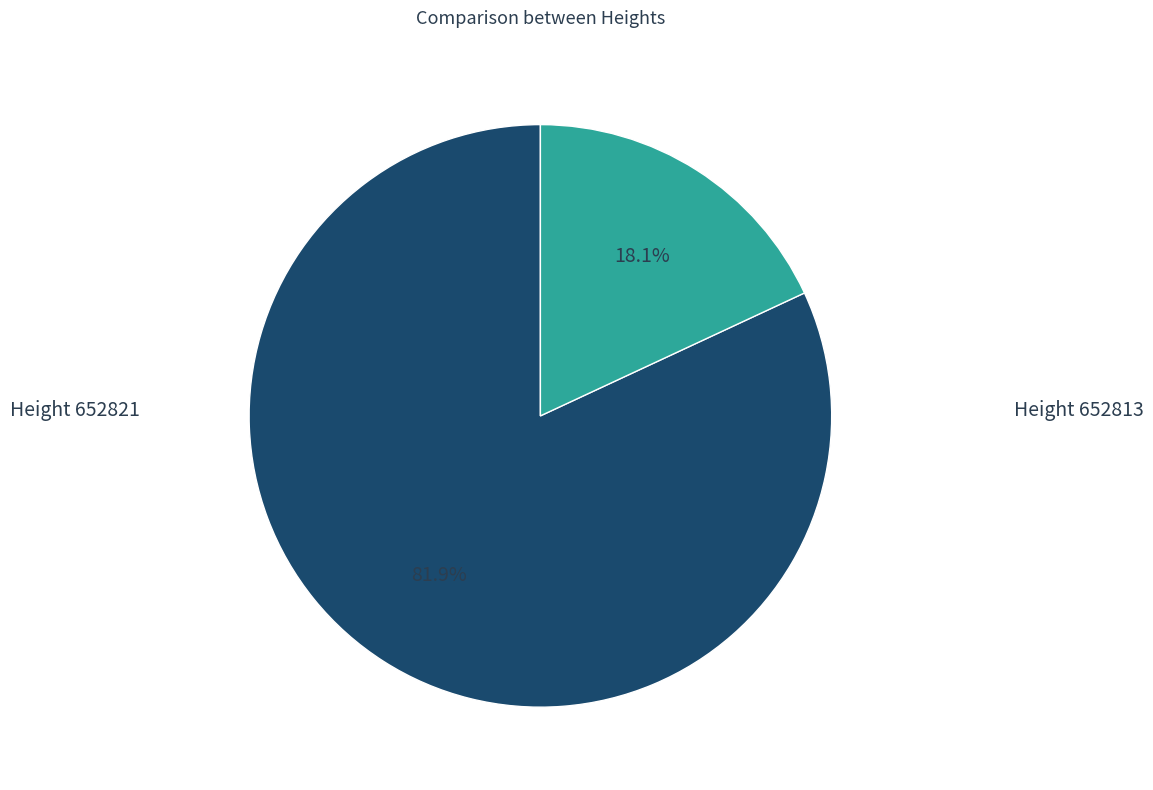

Is there a majority slice in this chart?

Yes